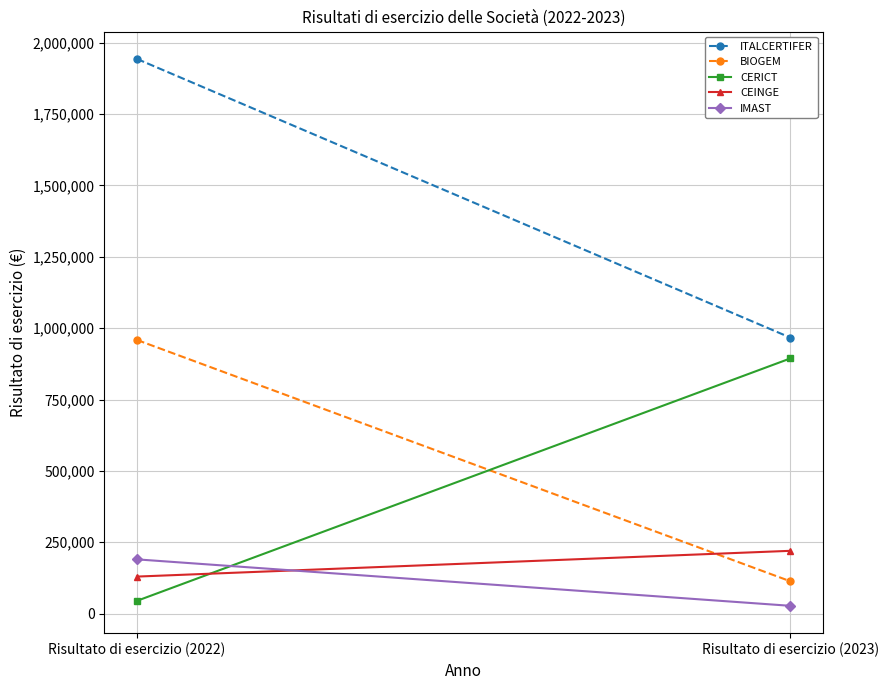

Count the CERICT values in the range 44497 to 894119.

2